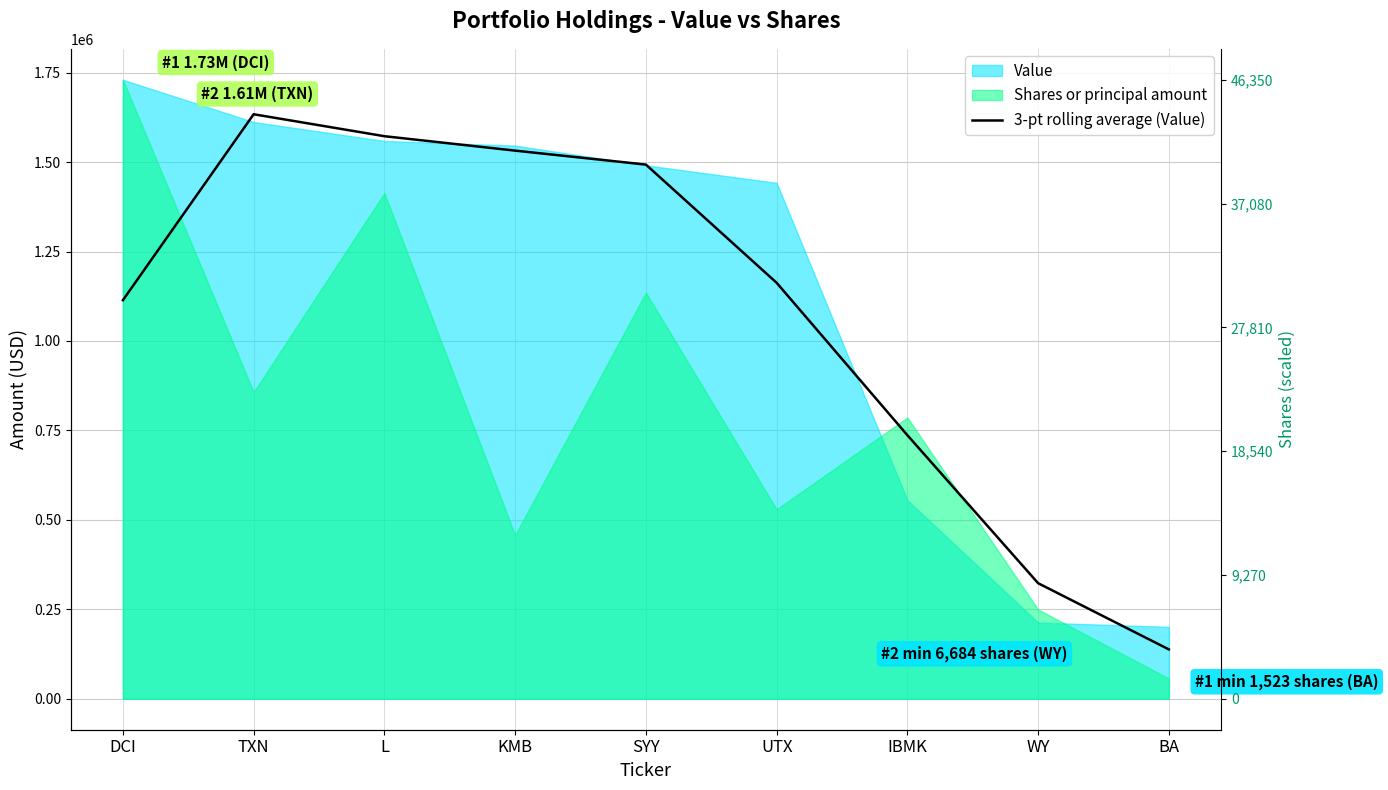

Does the chart have visible grid lines?

Yes